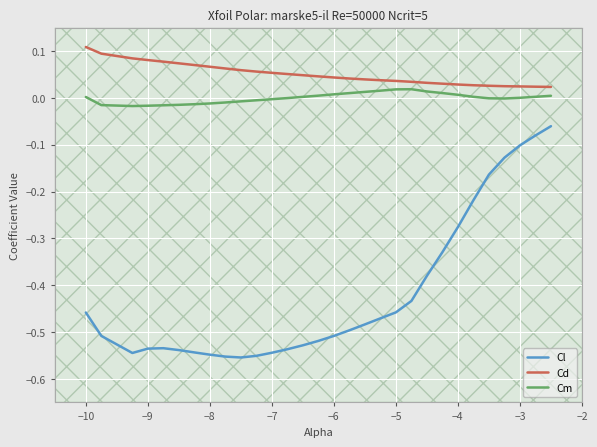

List the series in order of their peak value, lowest first.

Cl, Cm, Cd